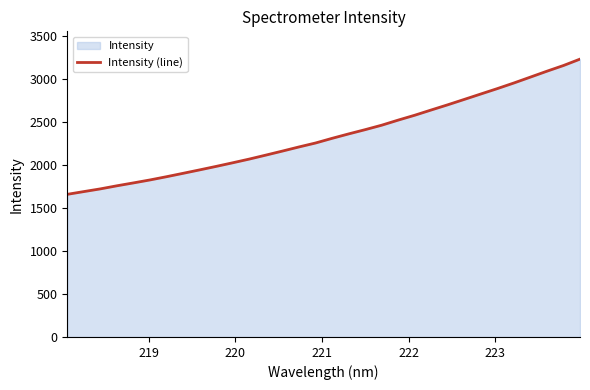

What is the difference between the maximum and minimum values?

1573.9